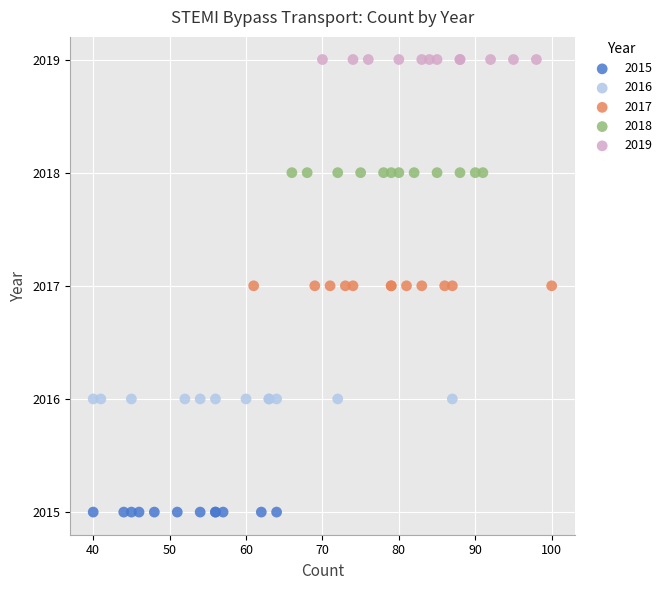

What are all the series names shown in the legend?

2015, 2016, 2017, 2018, 2019